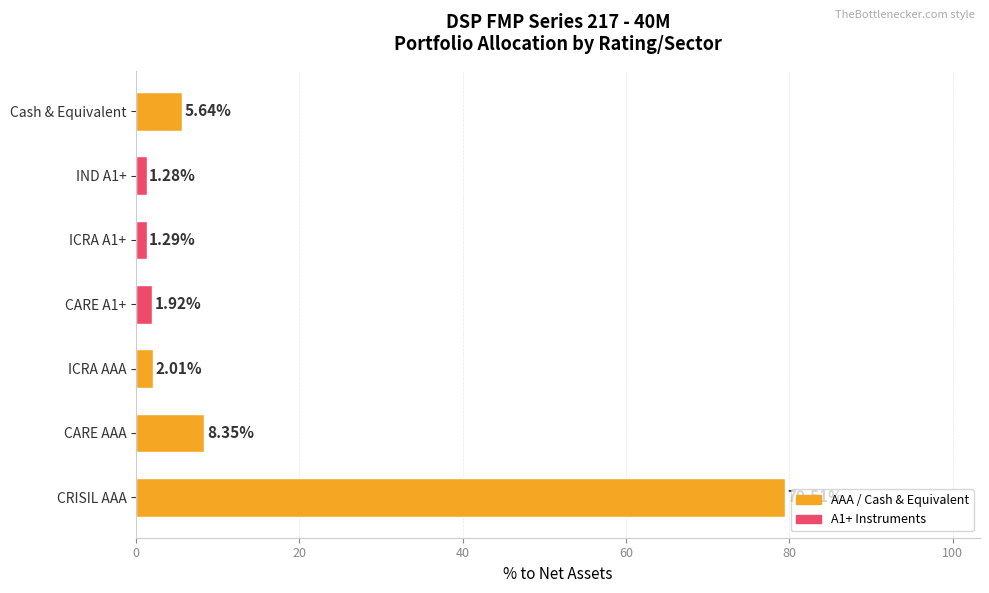

Between CRISIL AAA and CARE AAA, which is larger?

CRISIL AAA